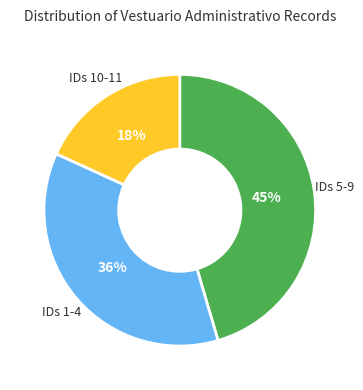

How many slices are in this pie chart?

3